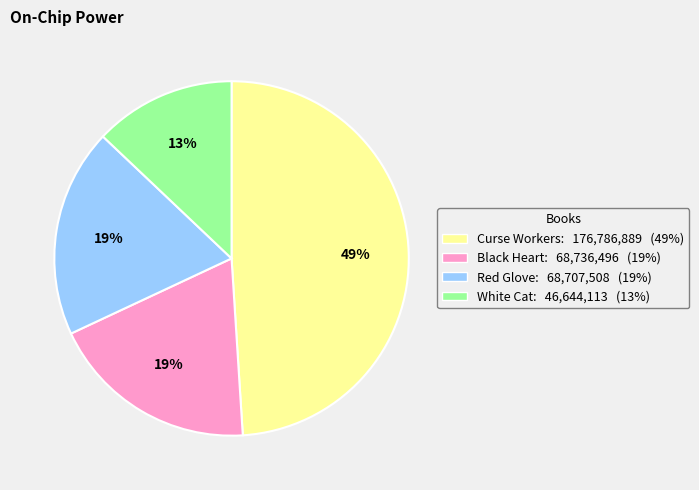

What is the ratio of the value at Curse Workers to the value at White Cat?

3.8